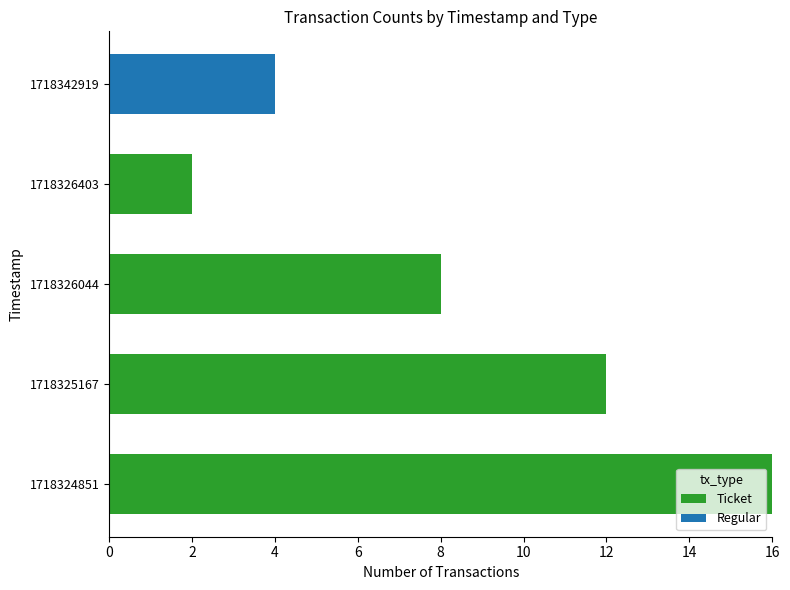

What are all the series names shown in the legend?

Ticket, Regular